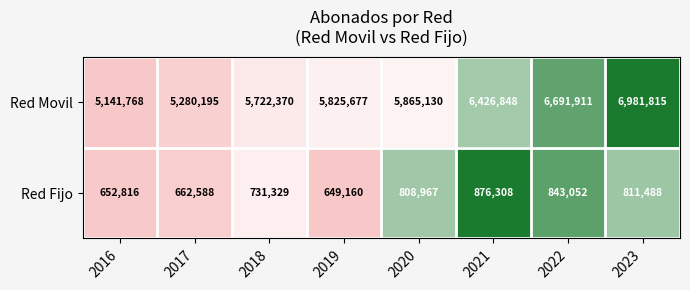

At which label is Red Movil closest to 6061791?

2020